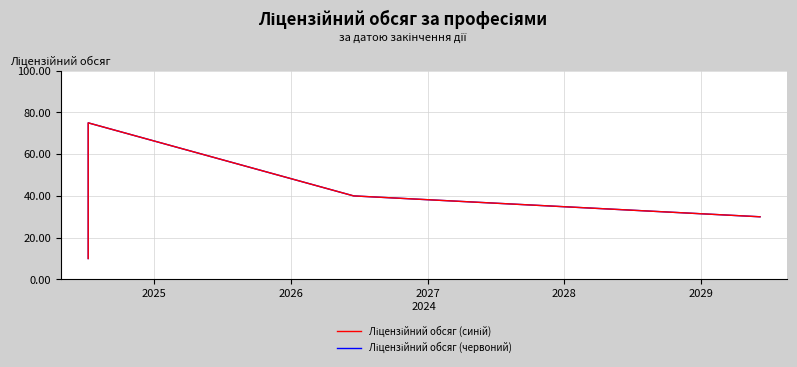

True or false: Ліцензійний обсяг (синій) has more than 2 points higher than both neighbors.

False